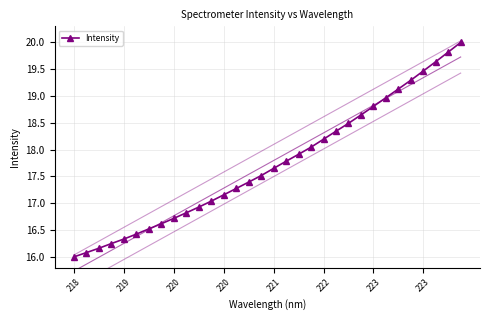

What is the smallest value displayed?

16.0